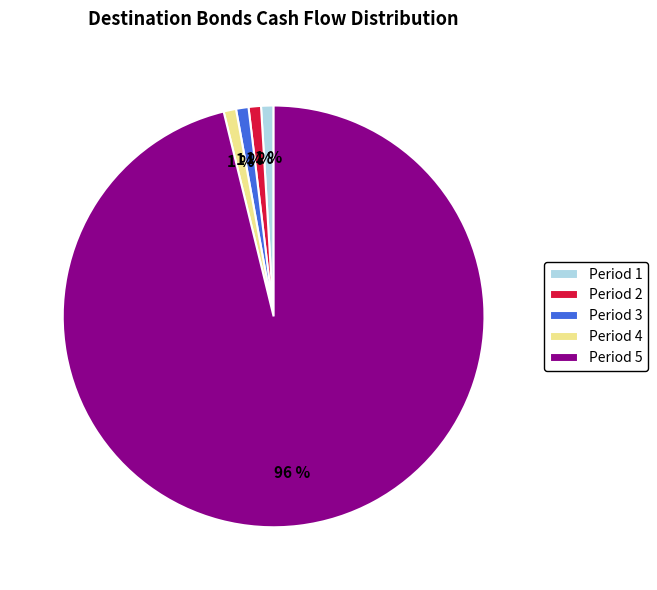

To the nearest percent, what portion does Period 3 represent?

1%